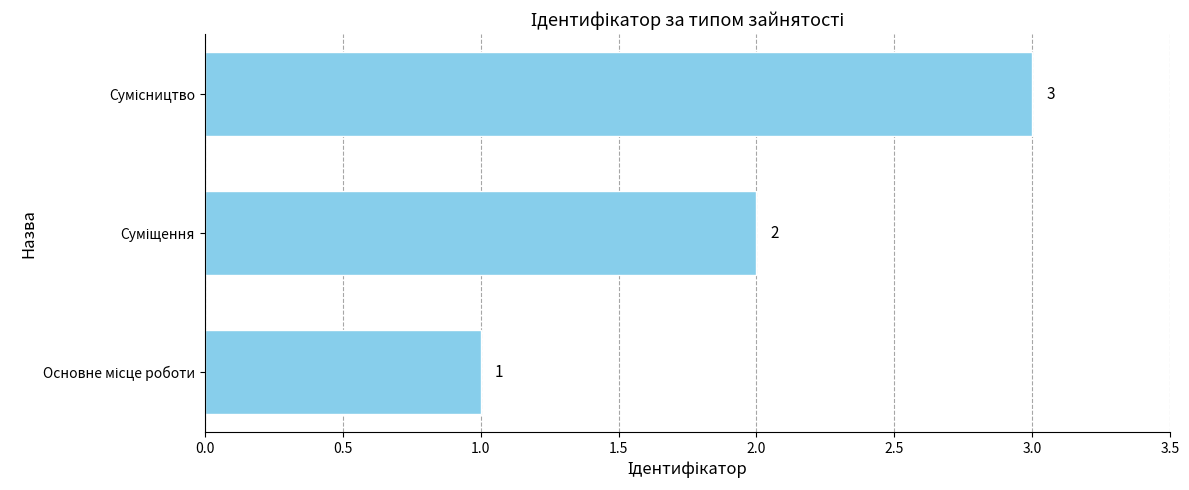

What is the greatest value displayed?

3